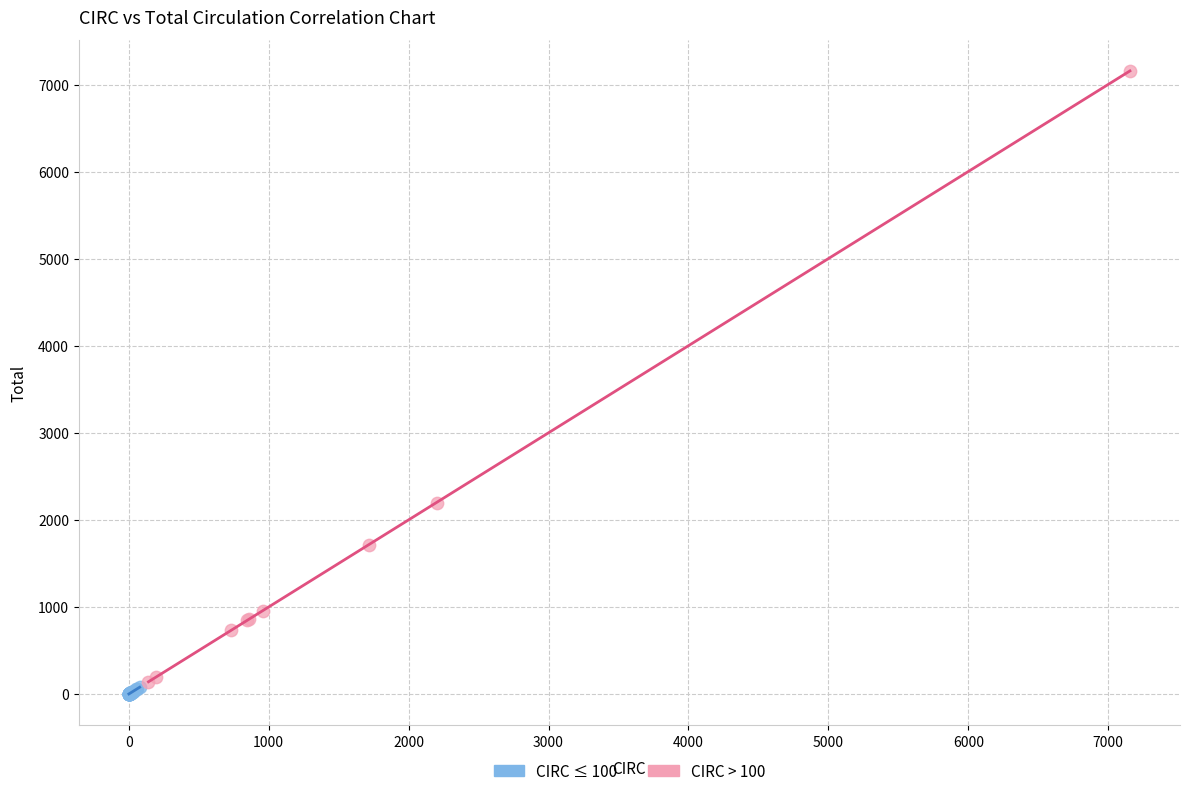

Which series contains the highest Y value?

CIRC > 100